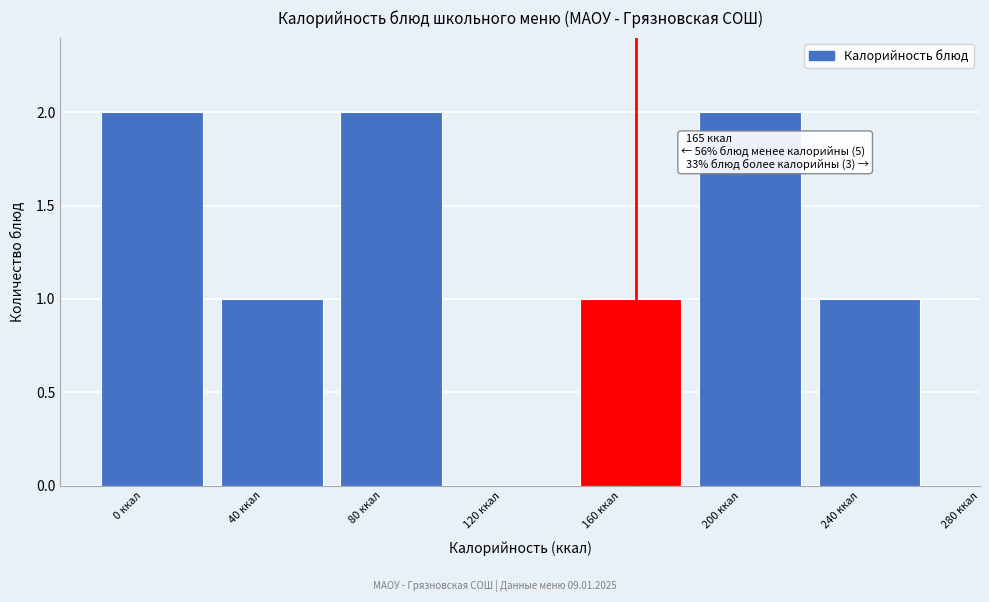

Reading left to right, transcribe all the data shown in this chart.

0 ккал=2	40 ккал=1	80 ккал=2	120 ккал=0	160 ккал=1	200 ккал=2	240 ккал=1